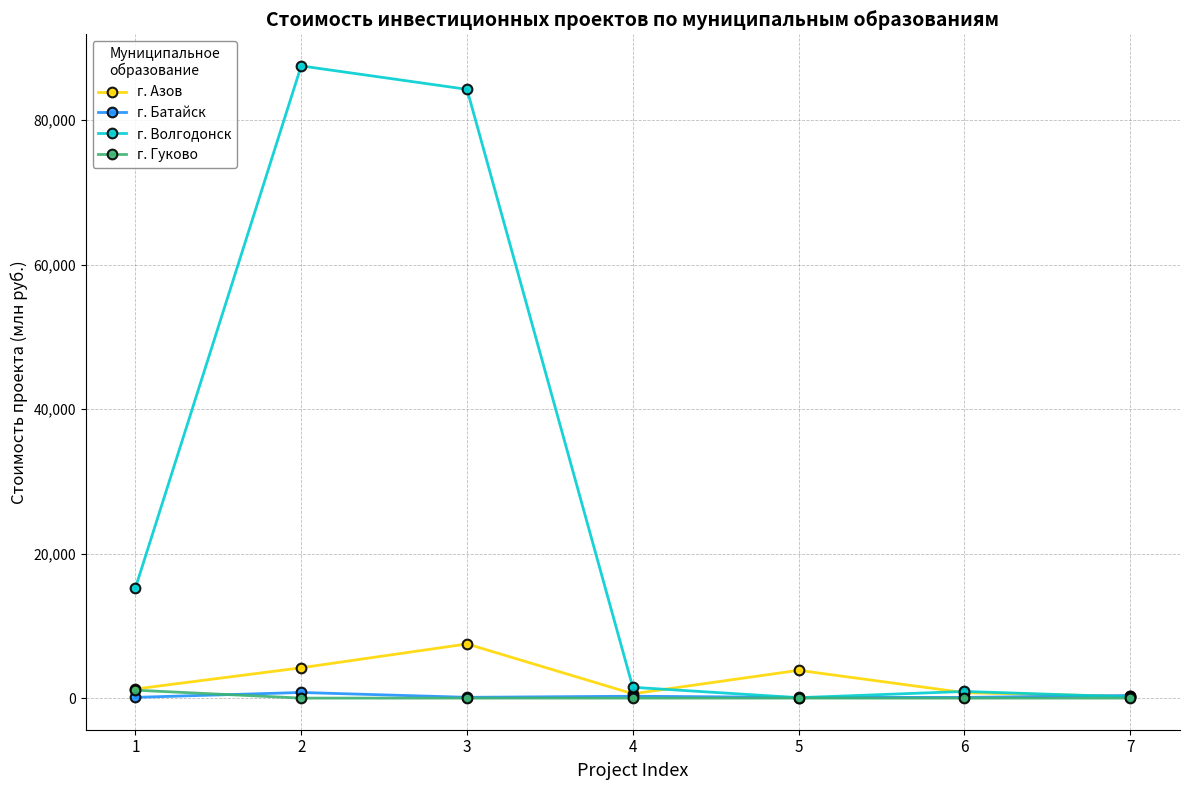

At which category does г. Волгодонск reach its first local peak?

2